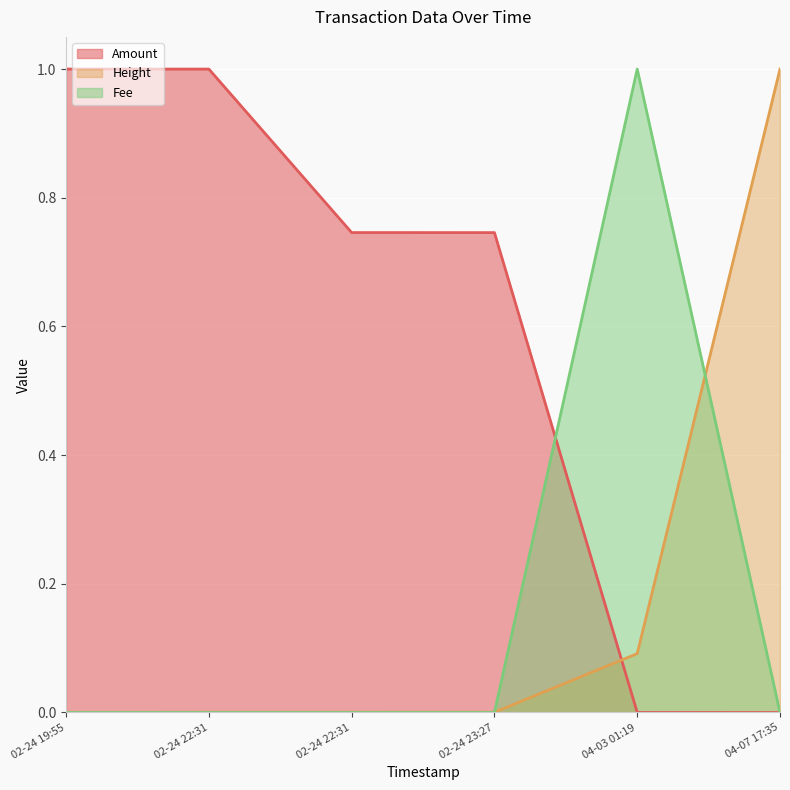

What are all the series names shown in the legend?

Amount, Height, Fee